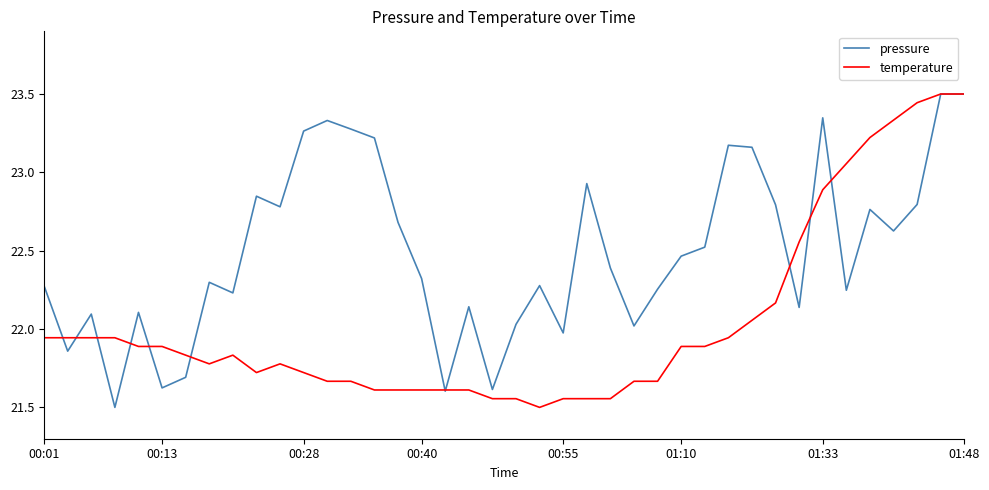

List the series in order of their overall mean, highest first.

pressure, temperature